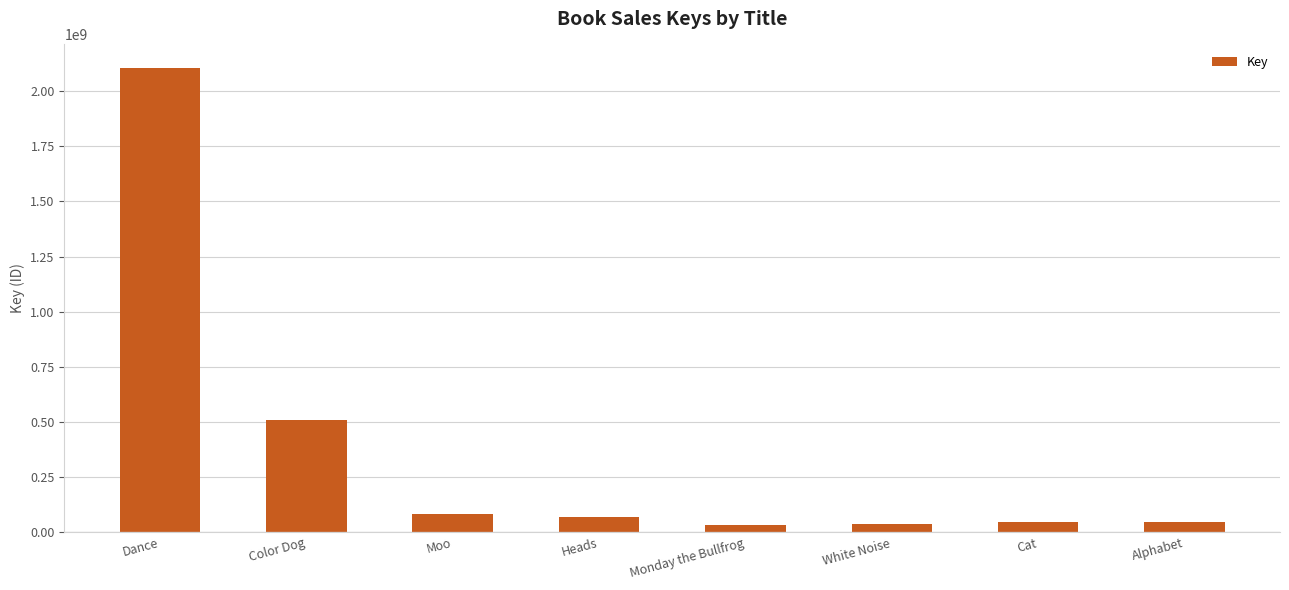

What is the sum of the values at Heads and Alphabet?

114788510